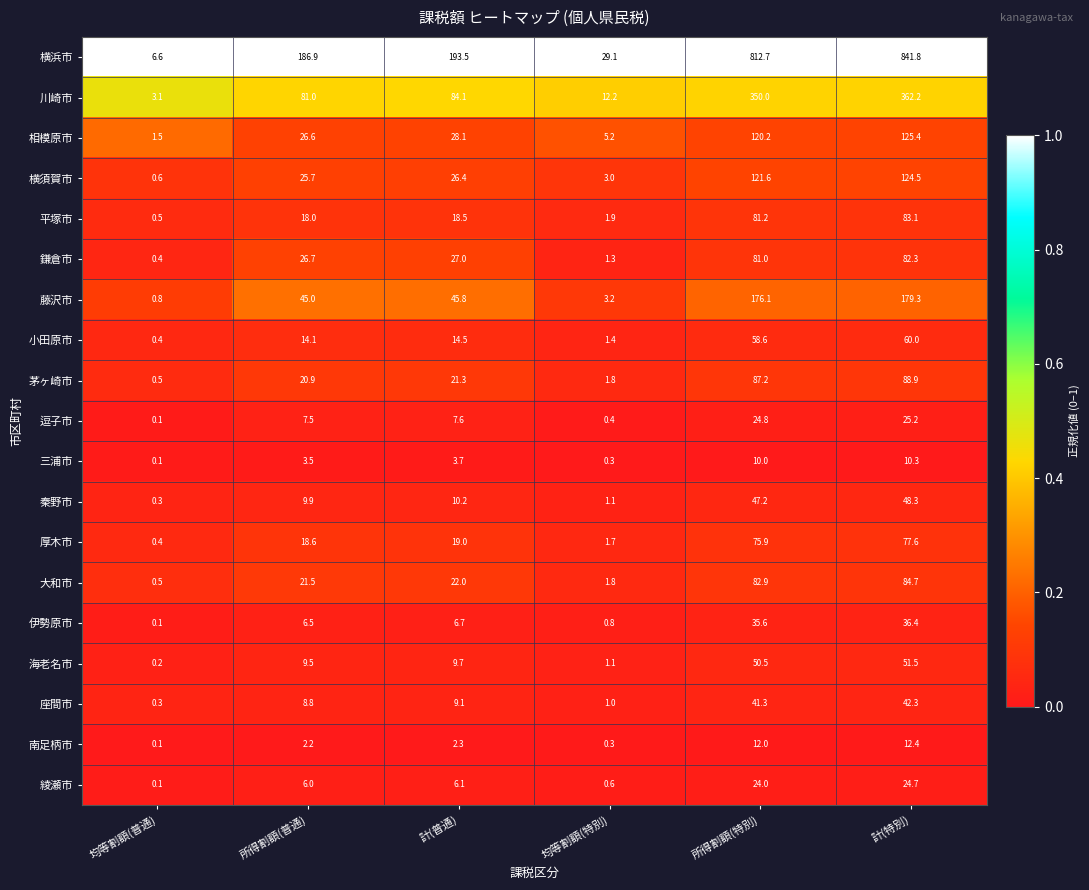

What is the maximum value shown in the chart?

841.8